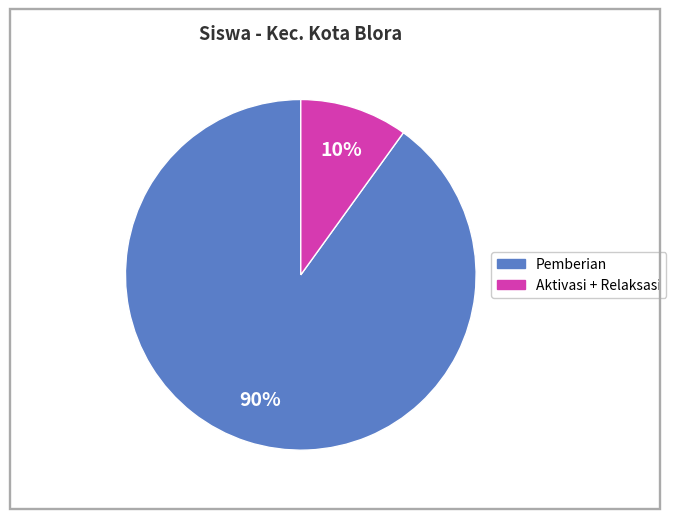

Does any single category account for the majority?

Yes